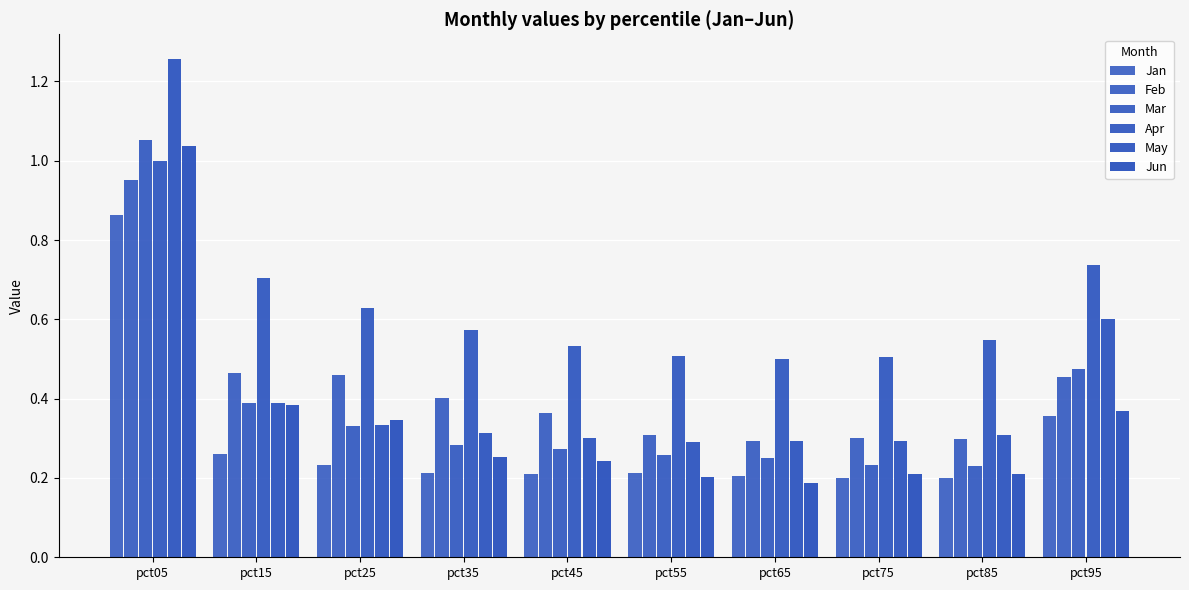

What is the sum of the Jun values at pct75 and pct65?

0.4